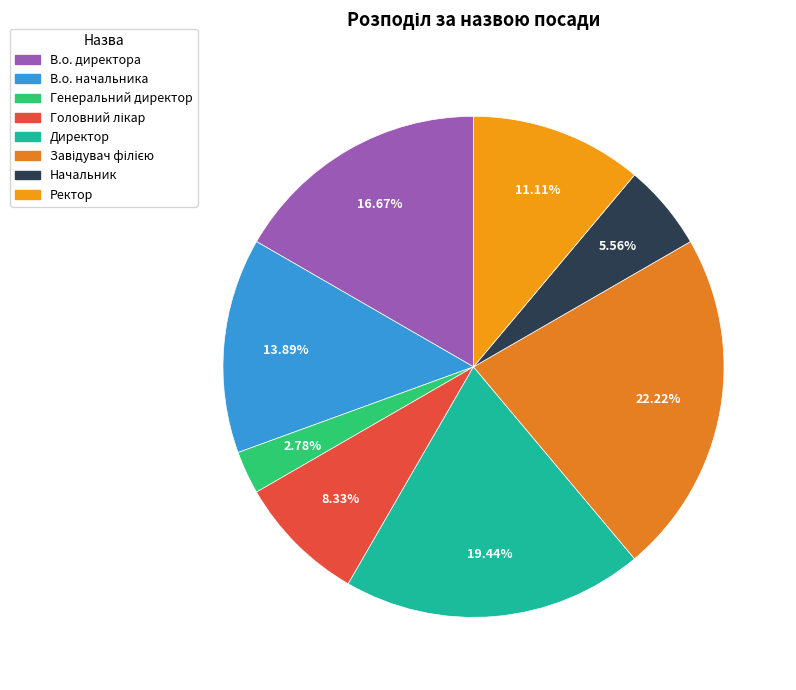

Which slice is the smallest?

Генеральний директор